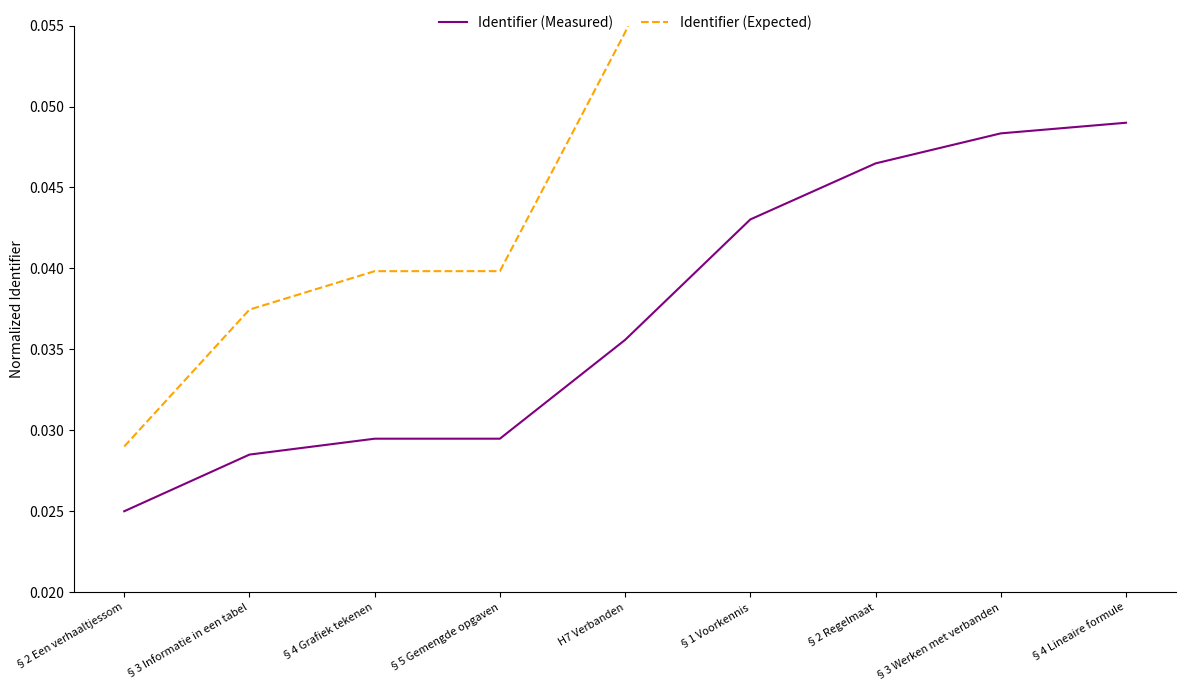

What is the average value of the Identifier (Expected) series?

0.1